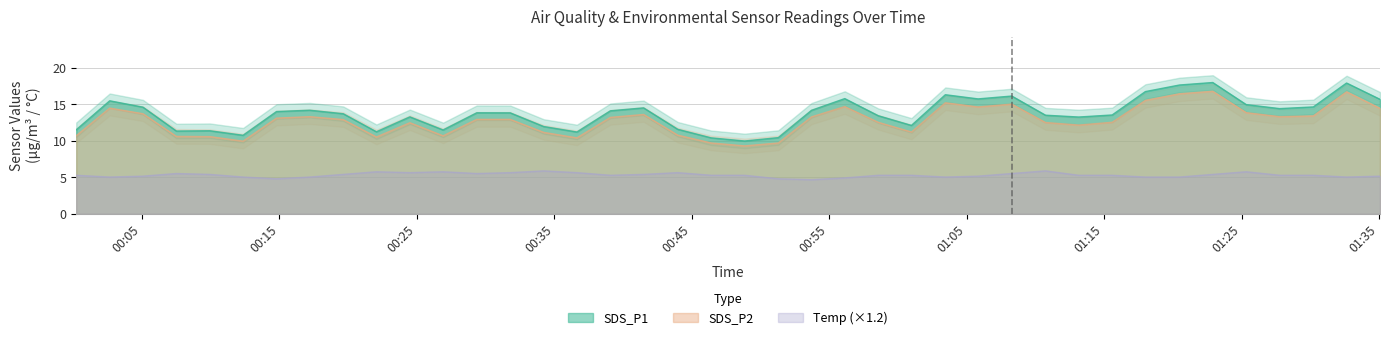

Reading left to right, extract all data points from this chart.

SDS_P1: 2022/04/02 00:00:14=11.5	2022/04/02 00:02:40=15.5	2022/04/02 00:05:05=14.6	2022/04/02 00:07:31=11.3	2022/04/02 00:09:57=11.4	2022/04/02 00:12:22=10.8	2022/04/02 00:14:48=14.0	2022/04/02 00:17:13=14.2	2022/04/02 00:19:39=13.7	2022/04/02 00:22:04=11.2	2022/04/02 00:24:30=13.3	2022/04/02 00:26:55=11.5	2022/04/02 00:29:22=13.8	2022/04/02 00:31:48=13.8	2022/04/02 00:34:14=11.9	2022/04/02 00:36:39=11.2	2022/04/02 00:39:05=14.1	2022/04/02 00:41:30=14.5	2022/04/02 00:43:59=11.6	2022/04/02 00:46:25=10.4	2022/04/02 00:48:51=10.0	2022/04/02 00:51:18=10.4	2022/04/02 00:53:43=14.2	2022/04/02 00:56:08=15.8	2022/04/02 00:58:34=13.4	2022/04/02 01:00:59=12.1	2022/04/02 01:03:27=16.3	2022/04/02 01:05:50=15.7	2022/04/02 01:08:17=16.1	2022/04/02 01:10:44=13.5	2022/04/02 01:13:09=13.2	2022/04/02 01:15:35=13.5	2022/04/02 01:18:00=16.7	2022/04/02 01:20:29=17.6	2022/04/02 01:22:54=18.0	2022/04/02 01:25:20=14.9	2022/04/02 01:27:46=14.4	2022/04/02 01:30:13=14.6	2022/04/02 01:32:38=17.9	2022/04/02 01:35:04=15.7
SDS_P2: 2022/04/02 00:00:14=10.7	2022/04/02 00:02:40=14.5	2022/04/02 00:05:05=13.7	2022/04/02 00:07:31=10.6	2022/04/02 00:09:57=10.6	2022/04/02 00:12:22=9.9	2022/04/02 00:14:48=13.1	2022/04/02 00:17:13=13.3	2022/04/02 00:19:39=12.9	2022/04/02 00:22:04=10.5	2022/04/02 00:24:30=12.5	2022/04/02 00:26:55=10.7	2022/04/02 00:29:22=12.9	2022/04/02 00:31:48=12.9	2022/04/02 00:34:14=11.2	2022/04/02 00:36:39=10.4	2022/04/02 00:39:05=13.2	2022/04/02 00:41:30=13.6	2022/04/02 00:43:59=10.8	2022/04/02 00:46:25=9.7	2022/04/02 00:48:51=9.3	2022/04/02 00:51:18=9.7	2022/04/02 00:53:43=13.3	2022/04/02 00:56:08=14.7	2022/04/02 00:58:34=12.5	2022/04/02 01:00:59=11.2	2022/04/02 01:03:27=15.2	2022/04/02 01:05:50=14.6	2022/04/02 01:08:17=15.0	2022/04/02 01:10:44=12.5	2022/04/02 01:13:09=12.2	2022/04/02 01:15:35=12.5	2022/04/02 01:18:00=15.5	2022/04/02 01:20:29=16.4	2022/04/02 01:22:54=16.8	2022/04/02 01:25:20=13.8	2022/04/02 01:27:46=13.3	2022/04/02 01:30:13=13.4	2022/04/02 01:32:38=16.7	2022/04/02 01:35:04=14.4
Temp: 2022/04/02 00:00:14=5.3	2022/04/02 00:02:40=5.0	2022/04/02 00:05:05=5.2	2022/04/02 00:07:31=5.5	2022/04/02 00:09:57=5.4	2022/04/02 00:12:22=5.0	2022/04/02 00:14:48=4.8	2022/04/02 00:17:13=5.0	2022/04/02 00:19:39=5.4	2022/04/02 00:22:04=5.8	2022/04/02 00:24:30=5.6	2022/04/02 00:26:55=5.8	2022/04/02 00:29:22=5.5	2022/04/02 00:31:48=5.6	2022/04/02 00:34:14=5.9	2022/04/02 00:36:39=5.6	2022/04/02 00:39:05=5.3	2022/04/02 00:41:30=5.4	2022/04/02 00:43:59=5.6	2022/04/02 00:46:25=5.3	2022/04/02 00:48:51=5.3	2022/04/02 00:51:18=4.8	2022/04/02 00:53:43=4.7	2022/04/02 00:56:08=4.9	2022/04/02 00:58:34=5.3	2022/04/02 01:00:59=5.3	2022/04/02 01:03:27=5.0	2022/04/02 01:05:50=5.2	2022/04/02 01:08:17=5.5	2022/04/02 01:10:44=5.9	2022/04/02 01:13:09=5.3	2022/04/02 01:15:35=5.3	2022/04/02 01:18:00=5.0	2022/04/02 01:20:29=5.0	2022/04/02 01:22:54=5.4	2022/04/02 01:25:20=5.8	2022/04/02 01:27:46=5.3	2022/04/02 01:30:13=5.3	2022/04/02 01:32:38=5.0	2022/04/02 01:35:04=5.2